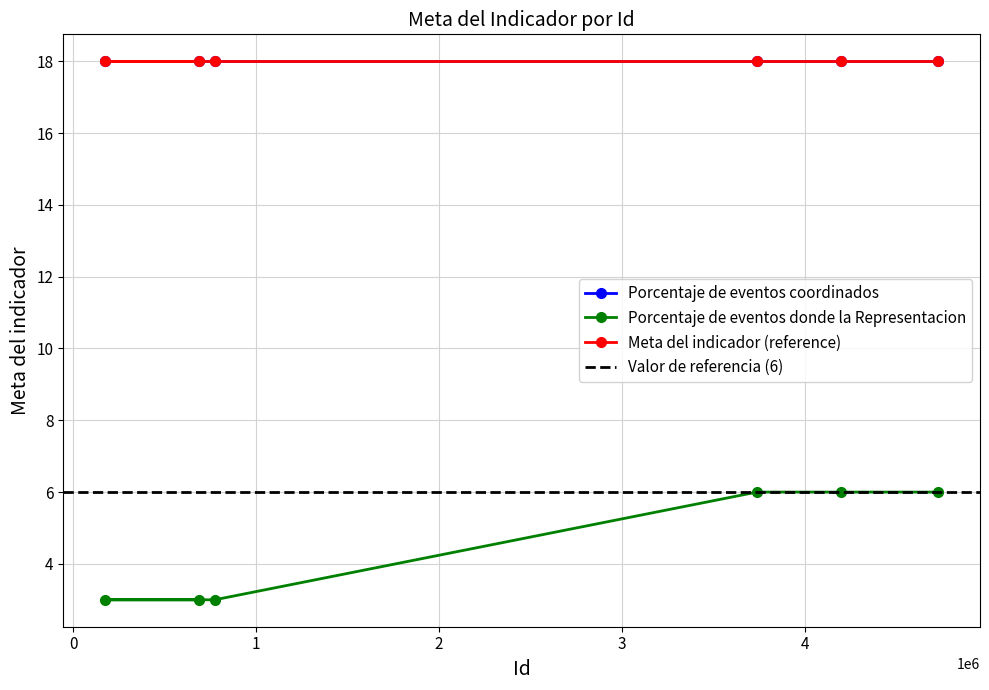

What is the average value of the Porcentaje de eventos donde la Representacion series?

4